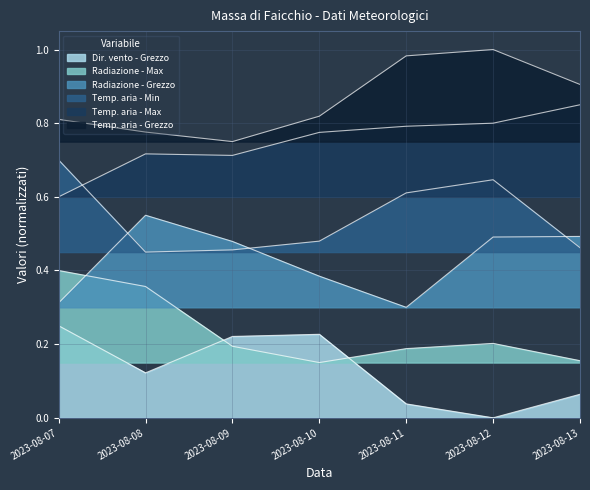

Read the Temp. aria - Grezzo value at 2023-08-10.

0.8